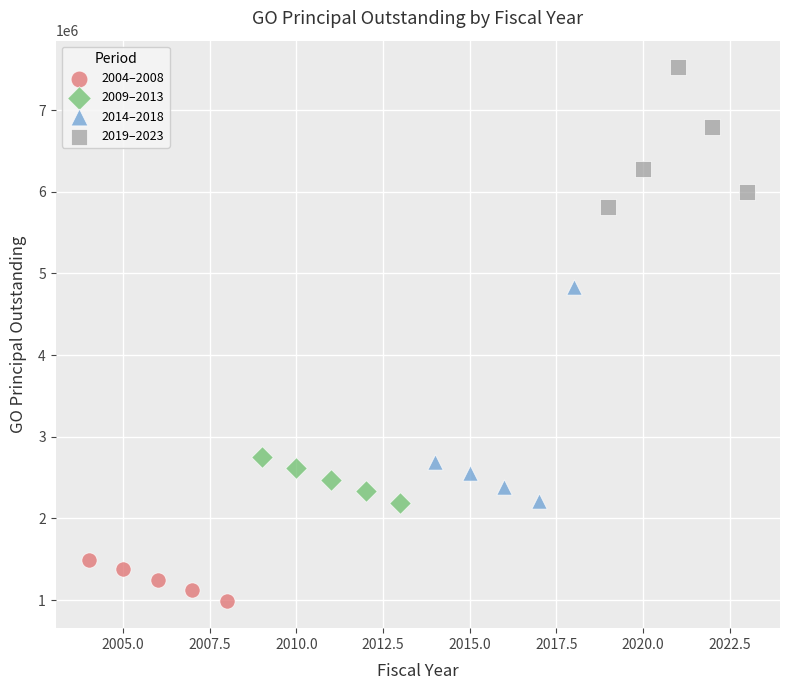

Which series has the largest Y range (max minus min)?

2014–2018